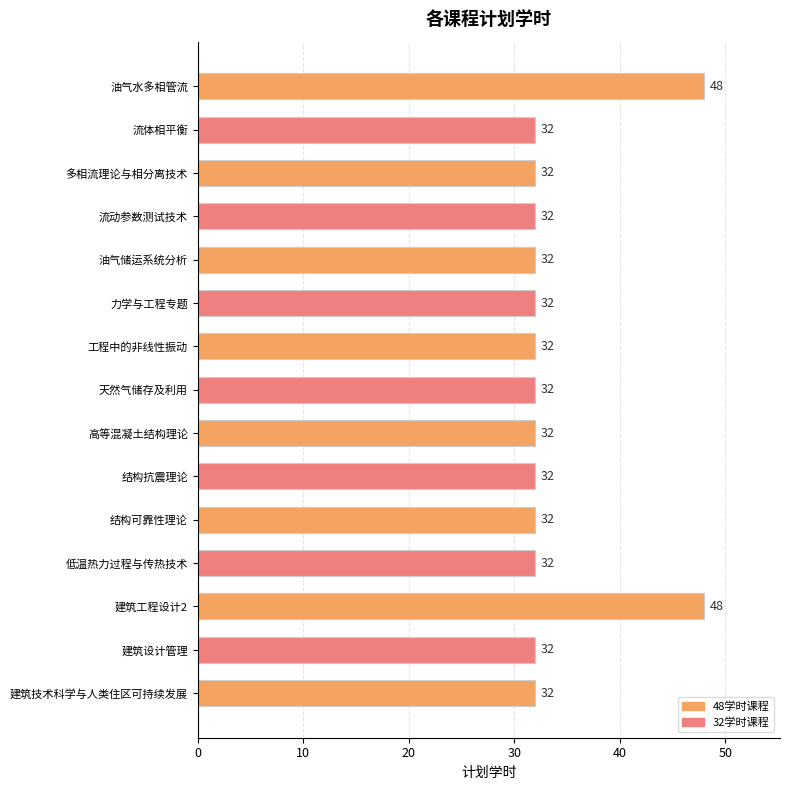

What is the minimum value shown in the chart?

32